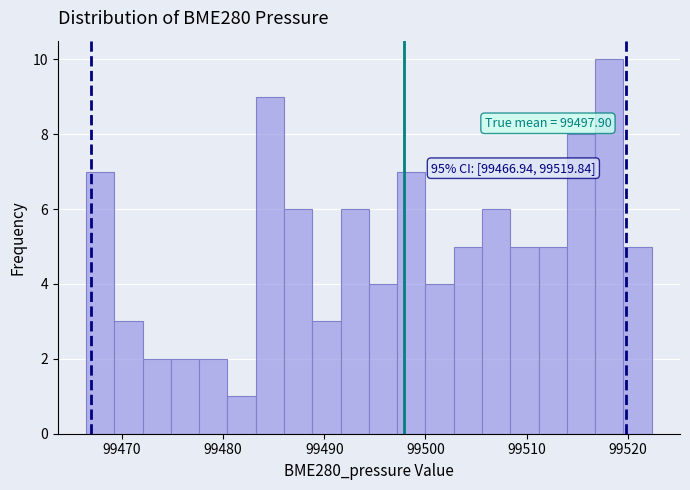

Read against the x-axis, roughly where is the centre of the tallest bar?

99518